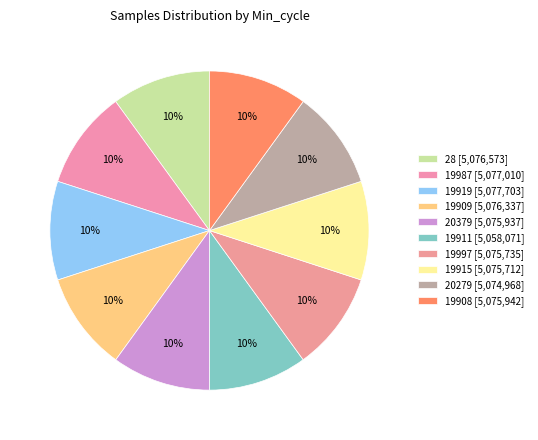

What portion of the pie excludes 19915?

90.0%